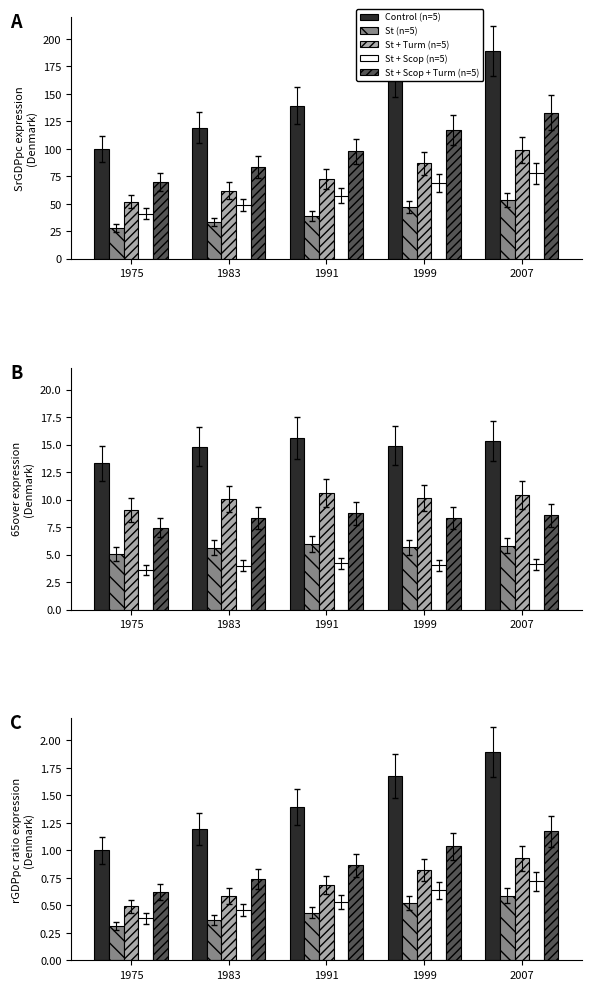

Between 1983 and 1999, which series saw the biggest shift?

Control (n=5)